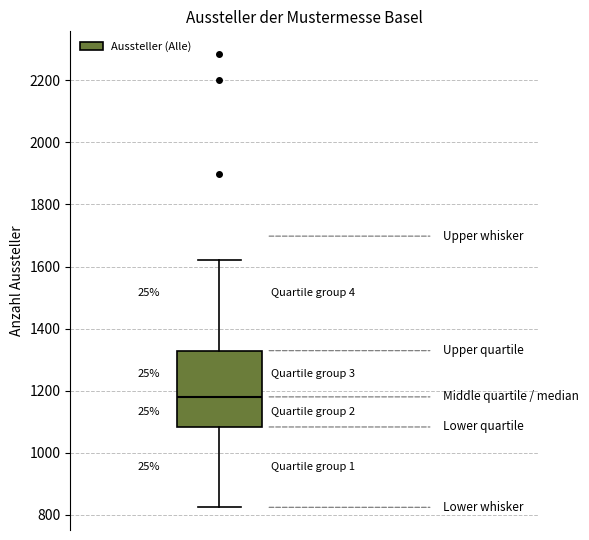

Transcribe this box plot: give where the median line is, the range the box spans, and where the two whiskers end, as read against the y-axis. The values are not printed on the chart, so give them approximately, as read against the axis.

median 1180, box 1080 to 1320, whiskers 820 to 1620